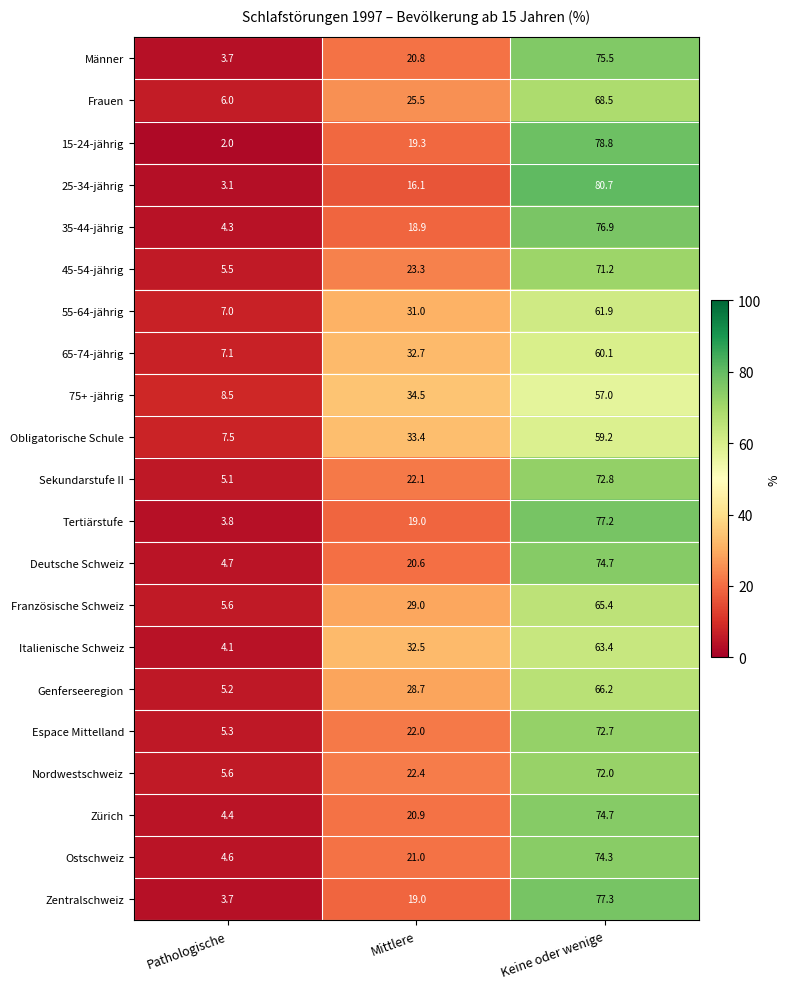

At which label does Italienische Schweiz first exceed 32?

Mittlere